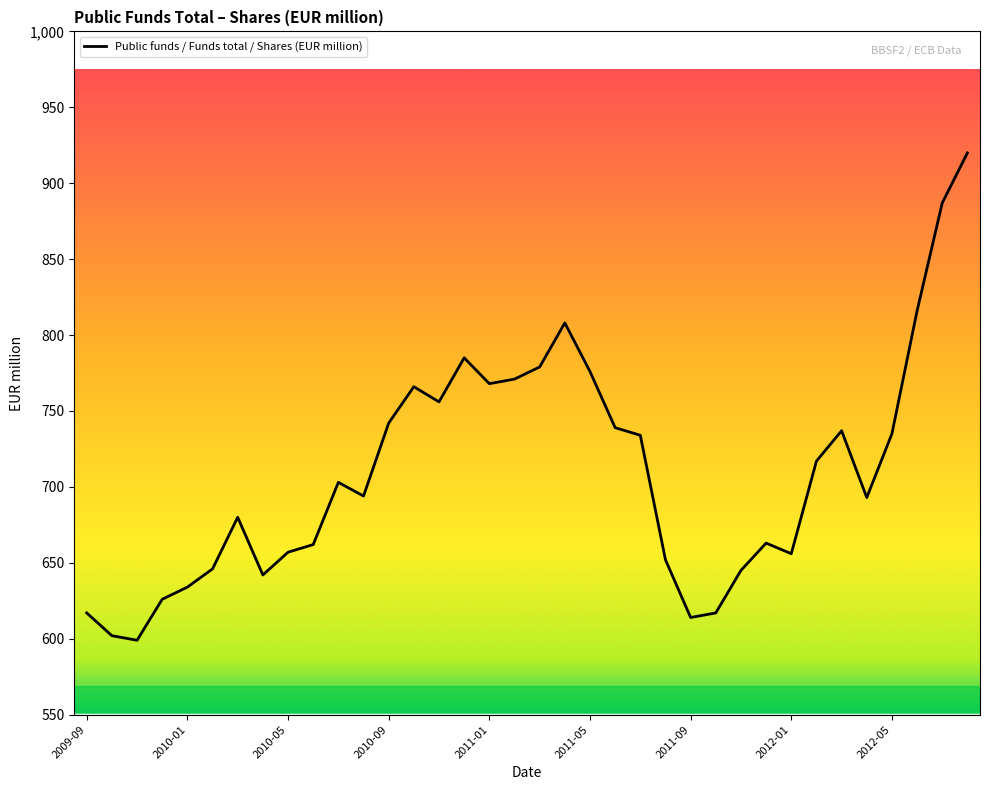

What is the difference between the maximum and minimum values?

321